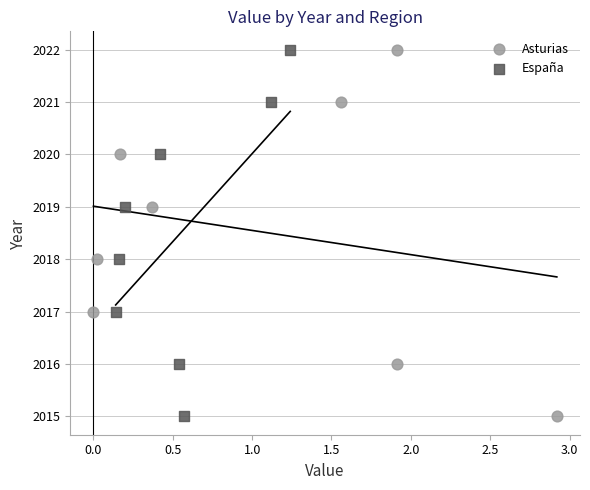

What are all the series names shown in the legend?

Asturias, España